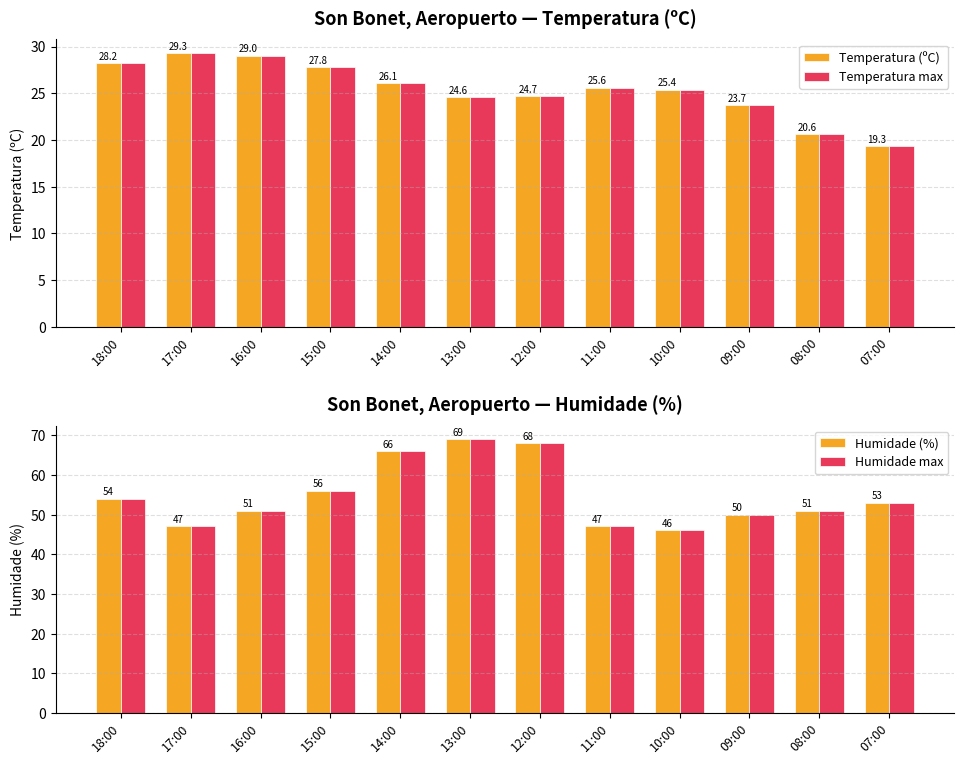

At how many categories does at least one series exceed 49?

9